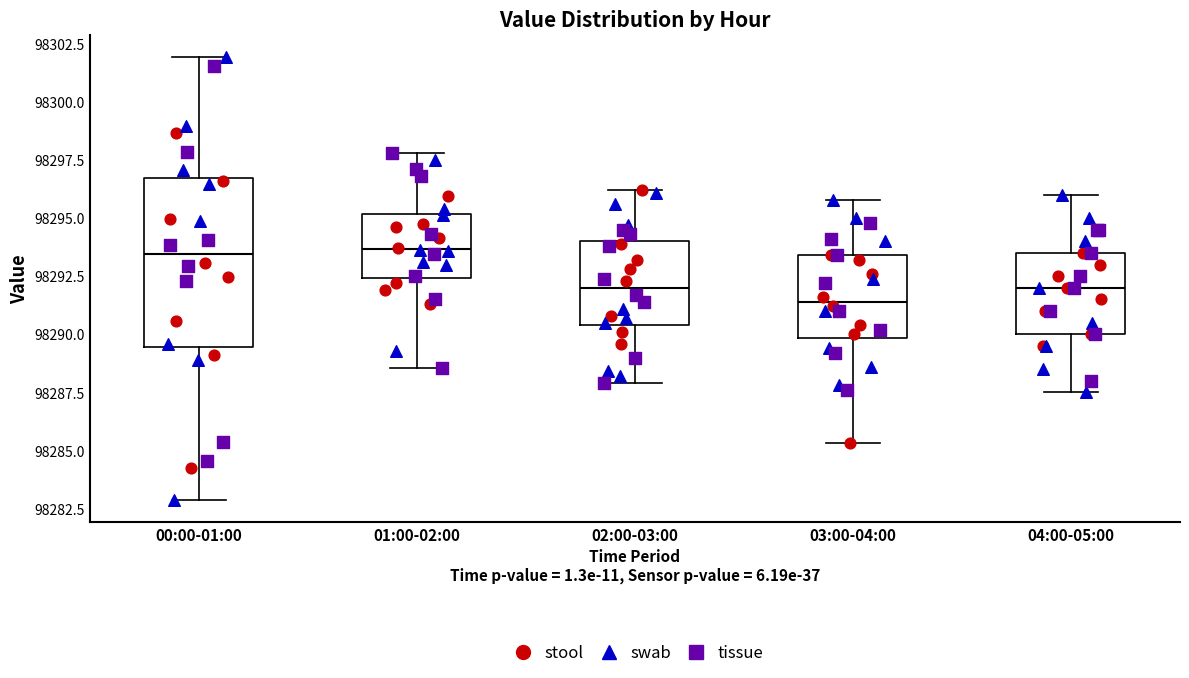

Reading left to right, read every box against the y-axis: the position of its median line, the range the box covers, and the ends of its whiskers. The values are not printed on the chart, so give them approximately, as read against the axis.

00:00-01:00: median 98293.5, box 98289.5 to 98296.5, whiskers 98283.0 to 98302.0
01:00-02:00: median 98293.5, box 98292.5 to 98295.0, whiskers 98288.5 to 98298.0
02:00-03:00: median 98292.0, box 98290.5 to 98294.0, whiskers 98288.0 to 98296.0
03:00-04:00: median 98291.5, box 98290.0 to 98293.5, whiskers 98285.5 to 98296.0
04:00-05:00: median 98292.0, box 98290.0 to 98293.5, whiskers 98287.5 to 98296.0